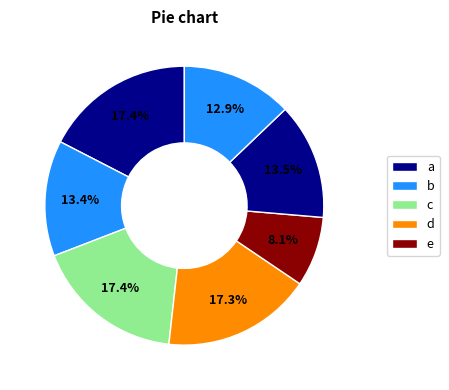

How many segments does this pie chart have?

7